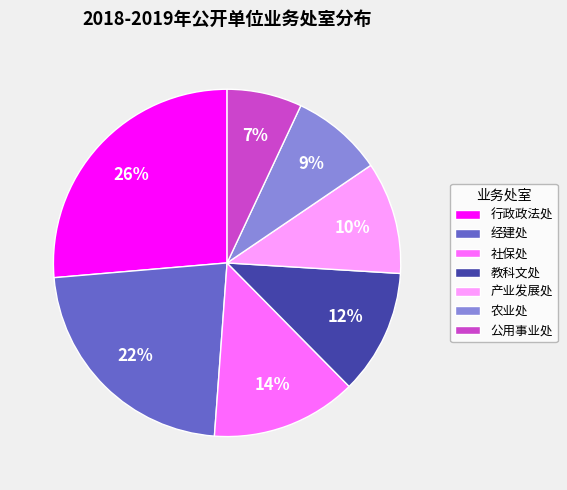

The 经建处 slice represents 12% of the pie. True or false?

False